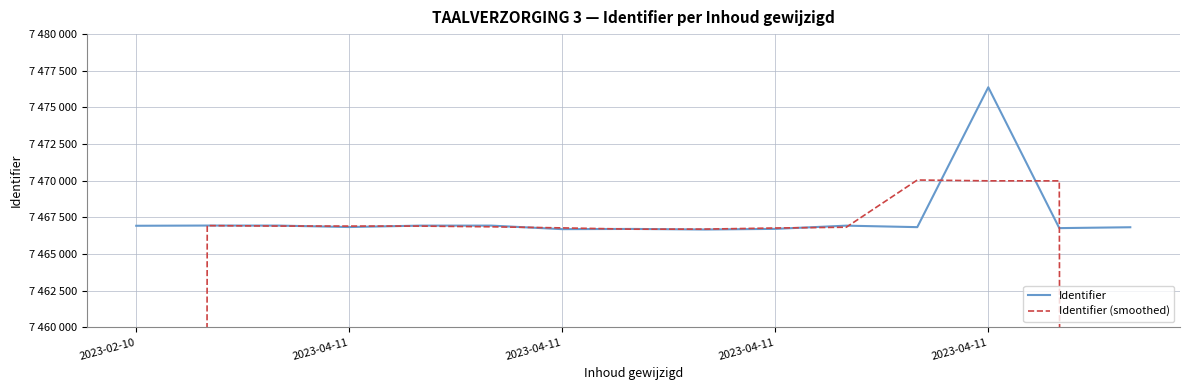

How many intersections are there between Identifier (smoothed) and Identifier?

10